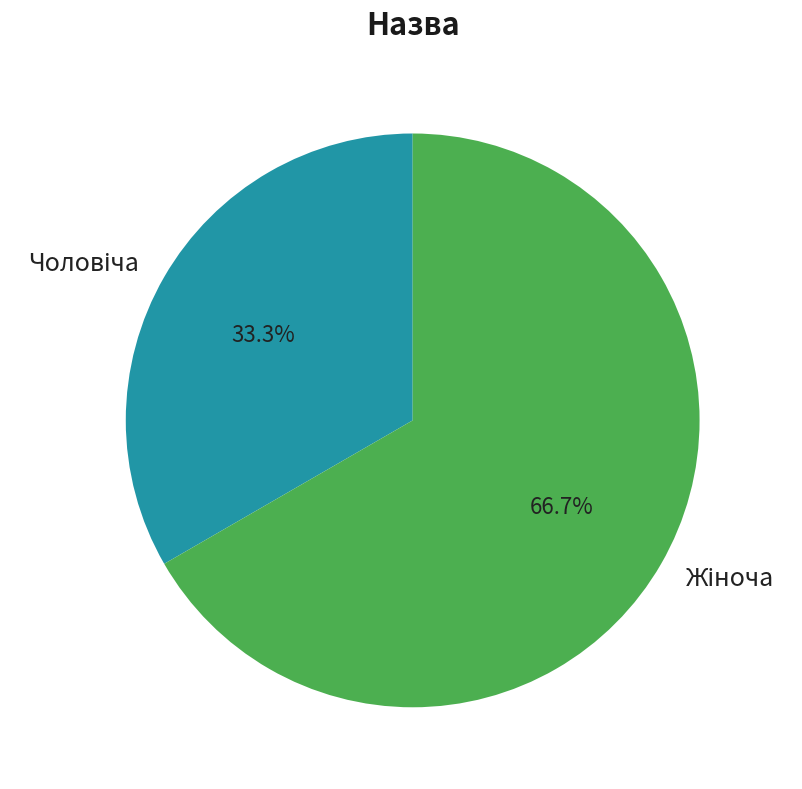

Does any single category account for the majority?

Yes